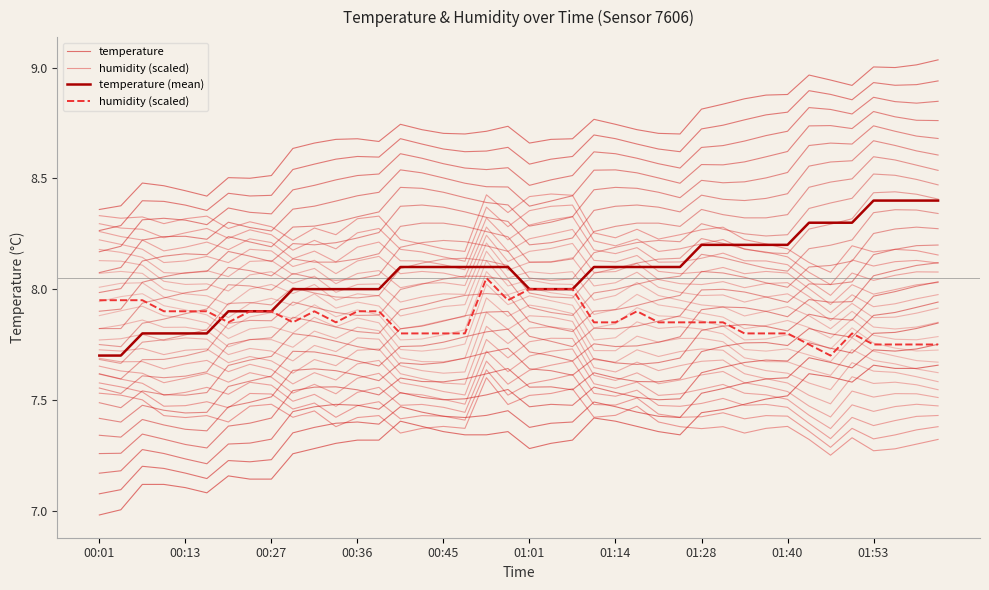

List the series in order of their peak value, highest first.

temperature (mean), humidity (scaled), temperature